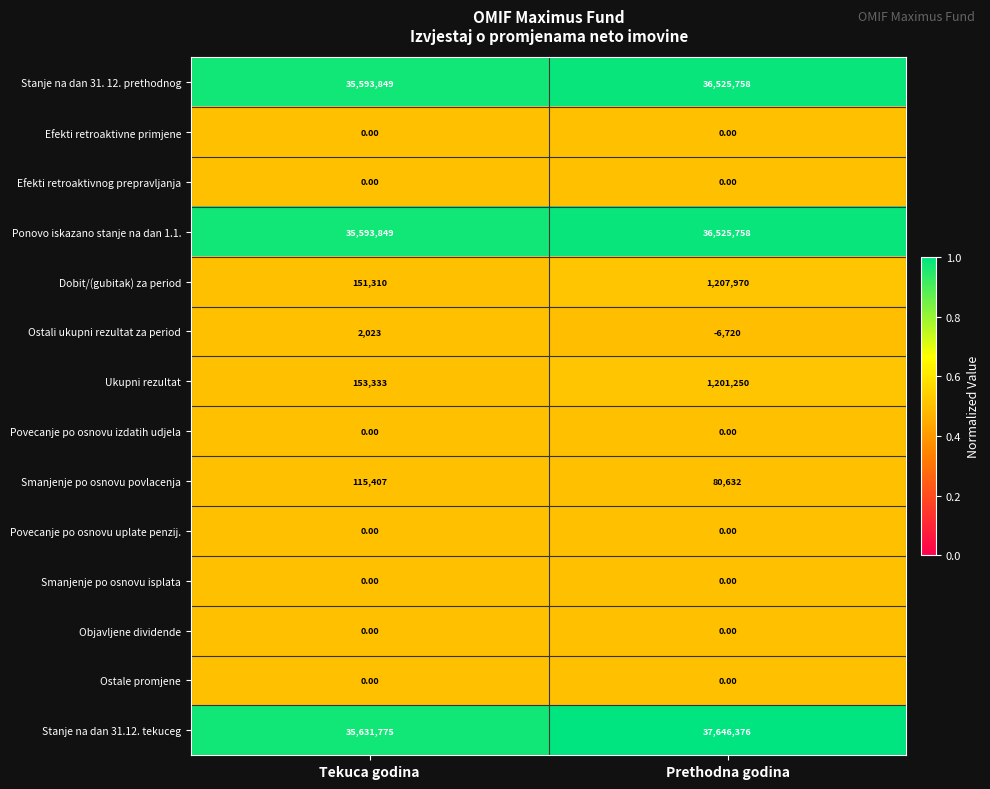

Rank the categories by Smanjenje po osnovu povlacenja value from lowest to highest.

Prethodna godina, Tekuca godina